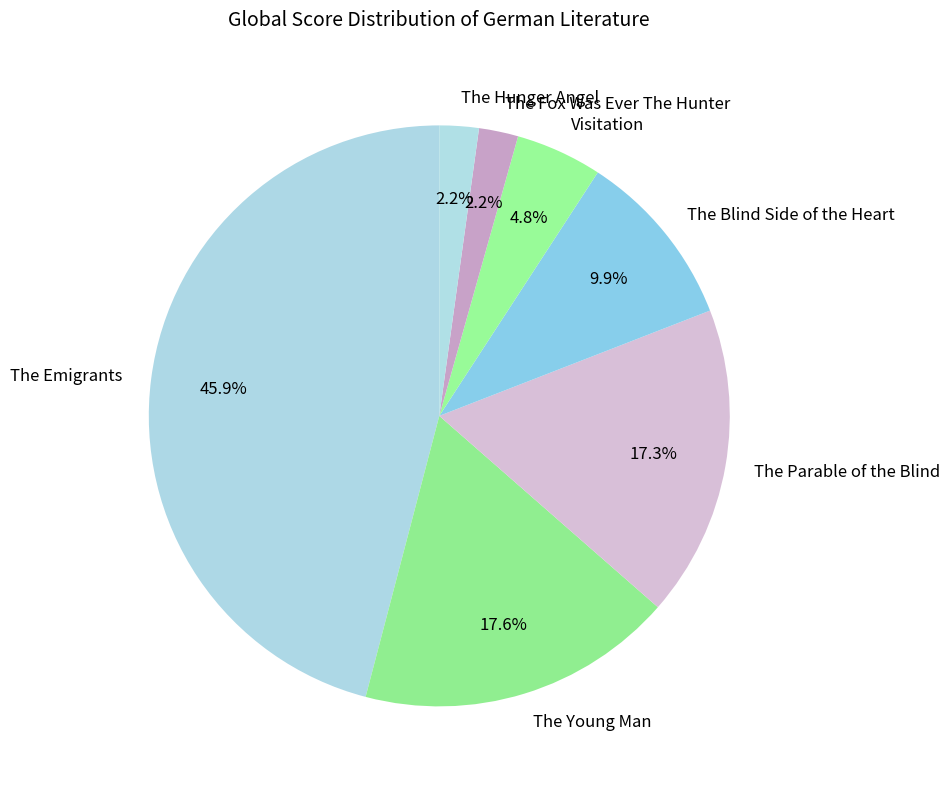

Which has a higher value, The Parable of the Blind or The Hunger Angel?

The Parable of the Blind